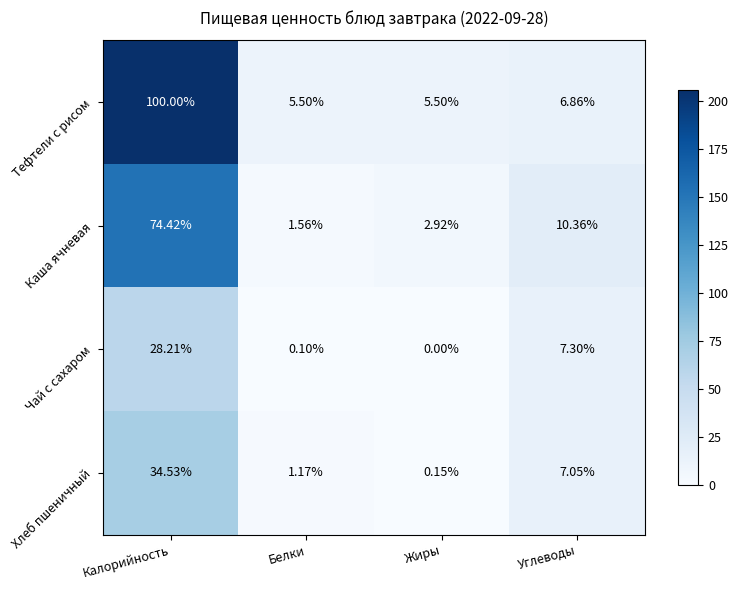

Where is Каша ячневая nearest to the value 37?

Углеводы